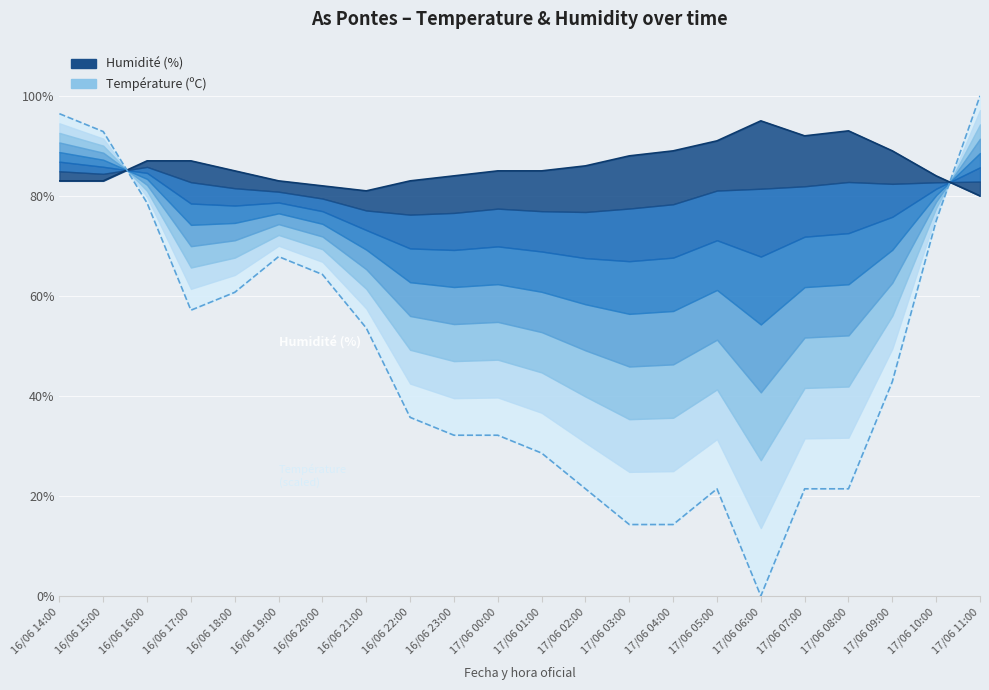

Where is Humidité (%) nearest to the value 87?

16/06 16:00